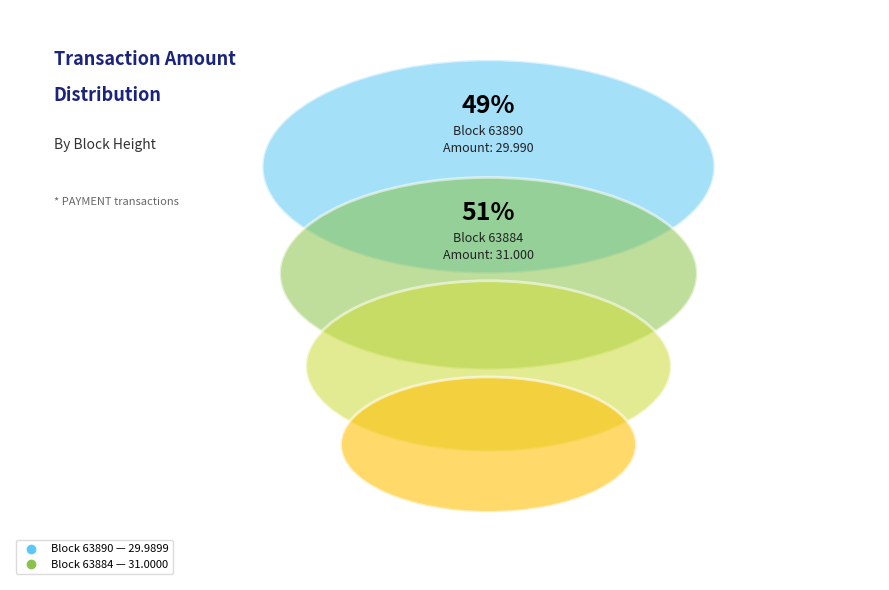

Which slice is the largest?

63884